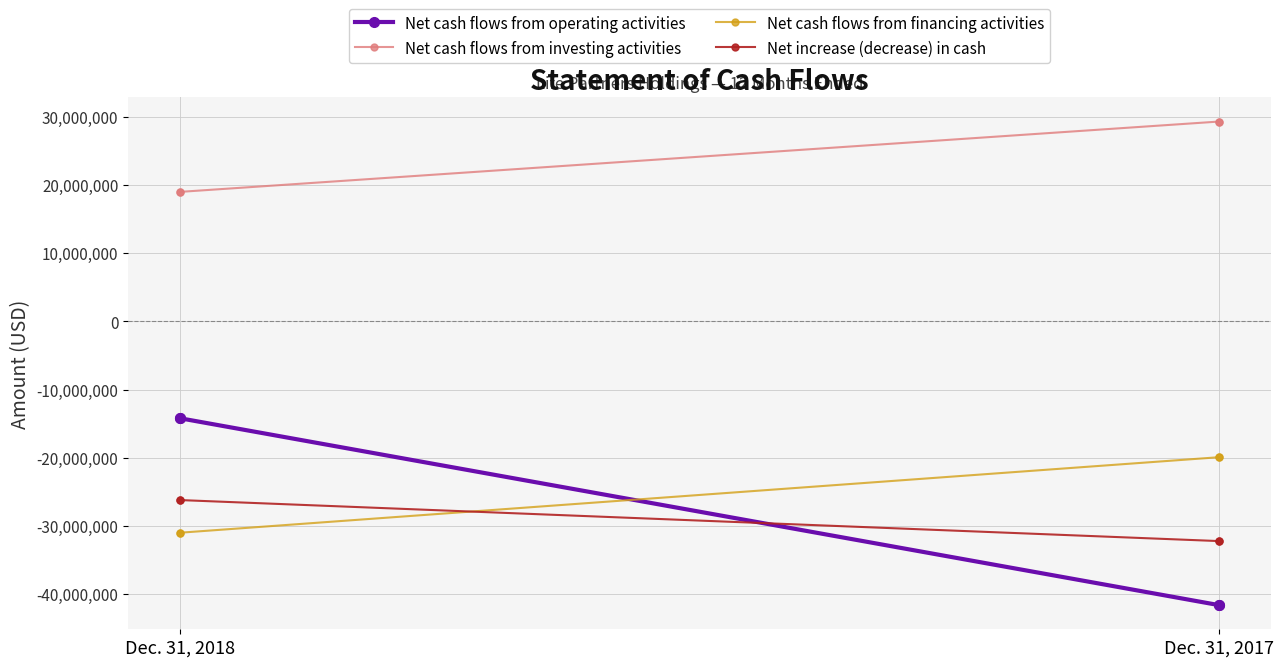

Is the value of Net cash flows from operating activities at Dec. 31, 2017 greater than the value of Net cash flows from investing activities at Dec. 31, 2017?

No